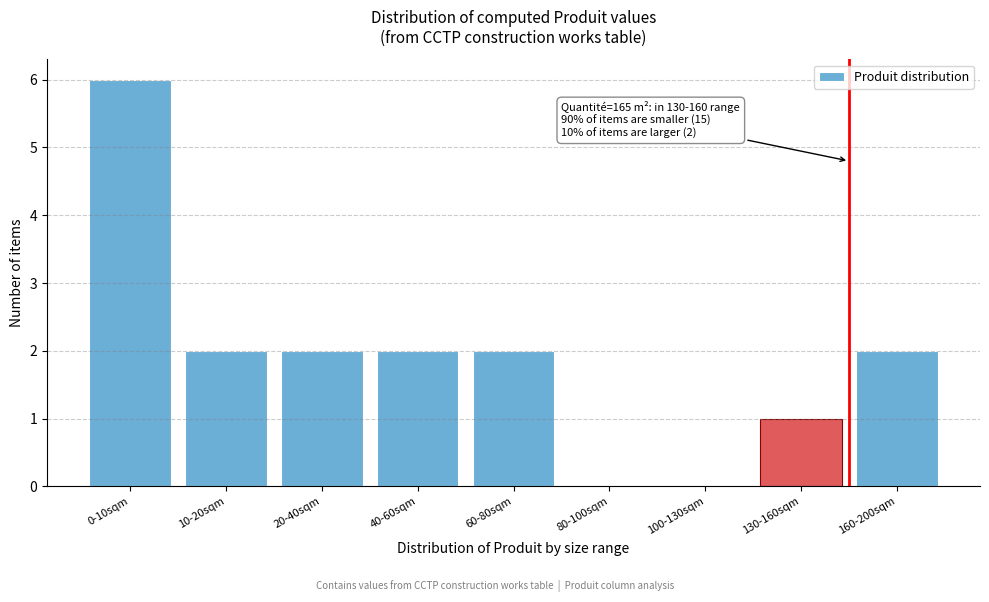

Reading left to right, extract all data points from this chart.

0-10sqm=6	10-20sqm=2	20-40sqm=2	40-60sqm=2	60-80sqm=2	80-100sqm=0	100-130sqm=0	130-160sqm=1	160-200sqm=2